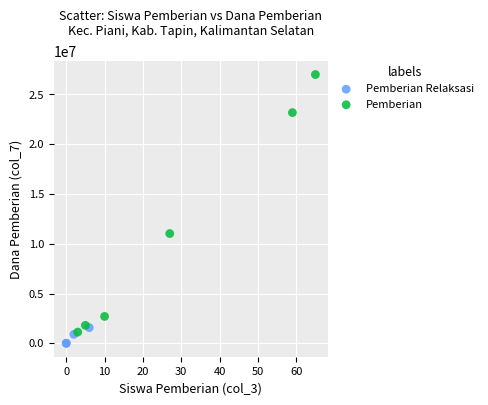

Which series has the widest spread of Y values?

Pemberian